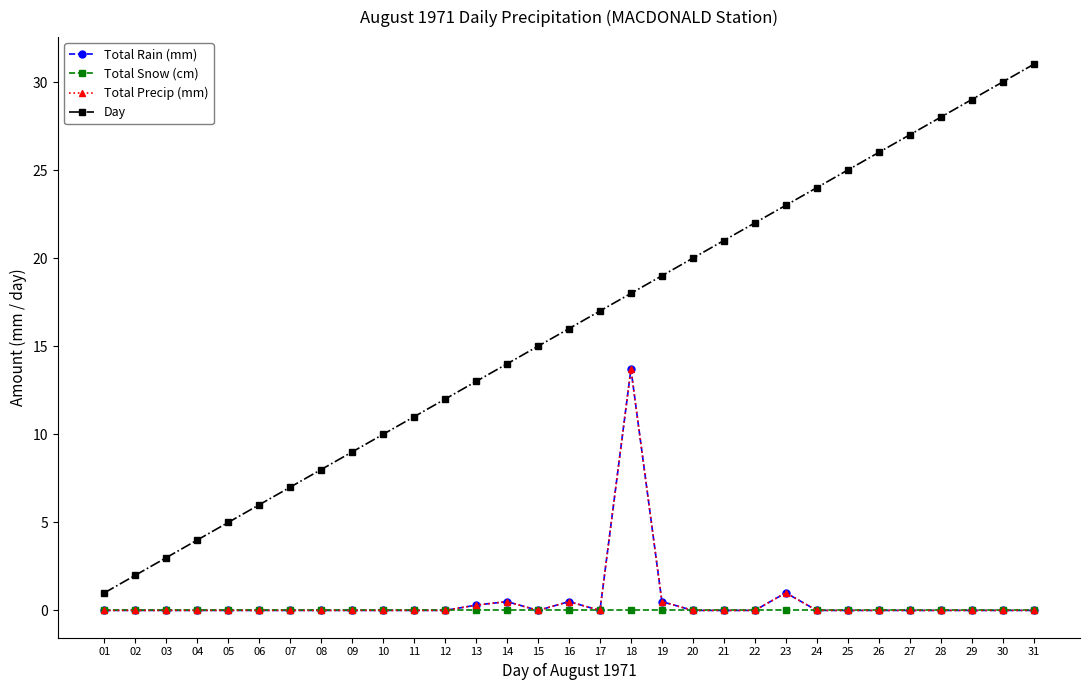

Reading left to right, transcribe all the data shown in this chart.

Total Rain (mm): 0.0	0.0	0.0	0.0	0.0	0.0	0.0	0.0	0.0	0.0	0.0	0.0	0.3	0.5	0.0	0.5	0.0	13.7	0.5	0.0	0.0	0.0	1.0	0.0	0.0	0.0	0.0	0.0	0.0	0.0	0.0
Total Snow (cm): 0.0	0.0	0.0	0.0	0.0	0.0	0.0	0.0	0.0	0.0	0.0	0.0	0.0	0.0	0.0	0.0	0.0	0.0	0.0	0.0	0.0	0.0	0.0	0.0	0.0	0.0	0.0	0.0	0.0	0.0	0.0
Total Precip (mm): 0.0	0.0	0.0	0.0	0.0	0.0	0.0	0.0	0.0	0.0	0.0	0.0	0.3	0.5	0.0	0.5	0.0	13.7	0.5	0.0	0.0	0.0	1.0	0.0	0.0	0.0	0.0	0.0	0.0	0.0	0.0
Day: 1.0	2.0	3.0	4.0	5.0	6.0	7.0	8.0	9.0	10.0	11.0	12.0	13.0	14.0	15.0	16.0	17.0	18.0	19.0	20.0	21.0	22.0	23.0	24.0	25.0	26.0	27.0	28.0	29.0	30.0	31.0